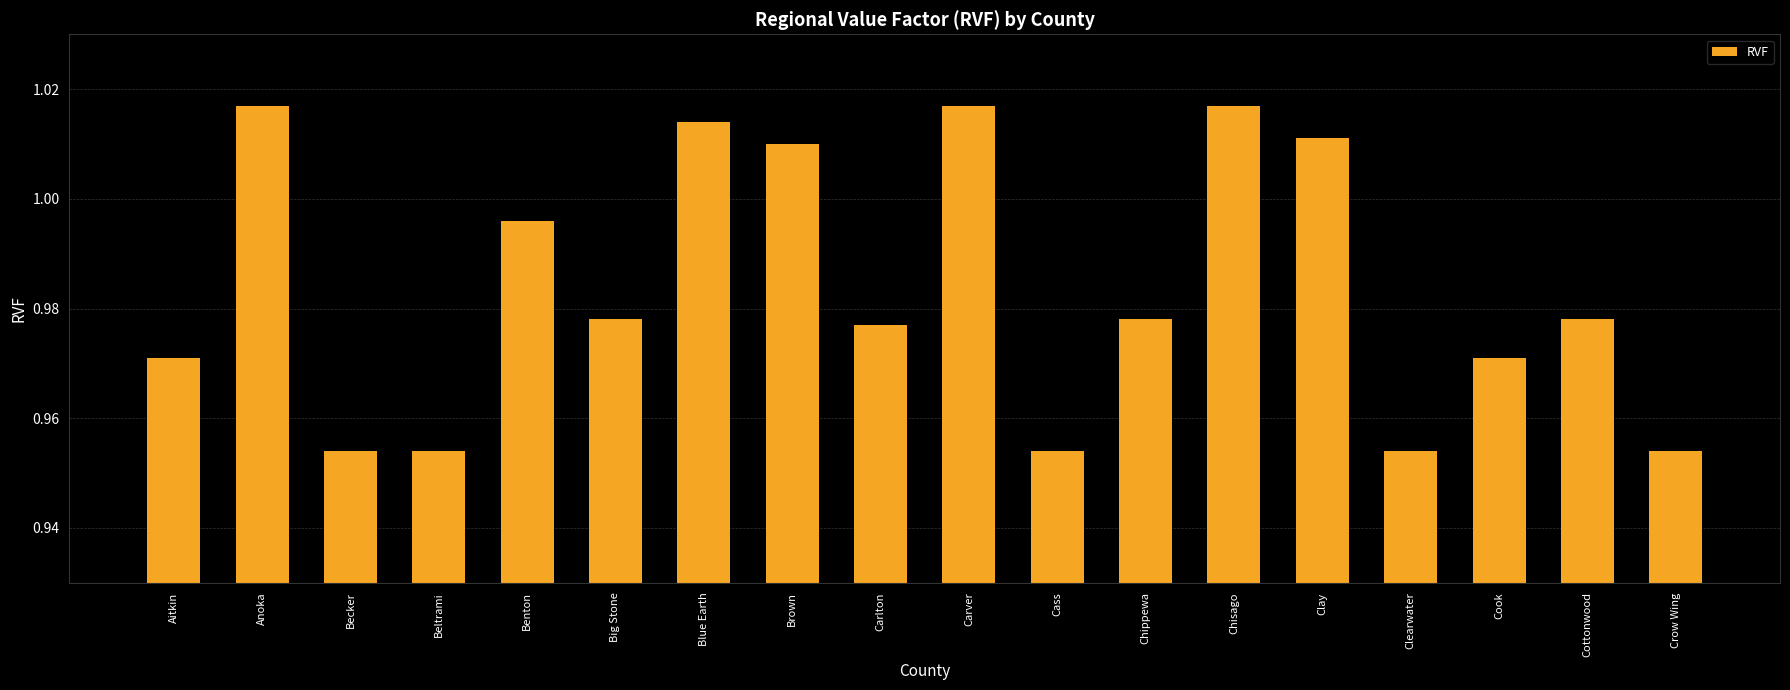

True or false: the data shows 1.7 at Chippewa.

False